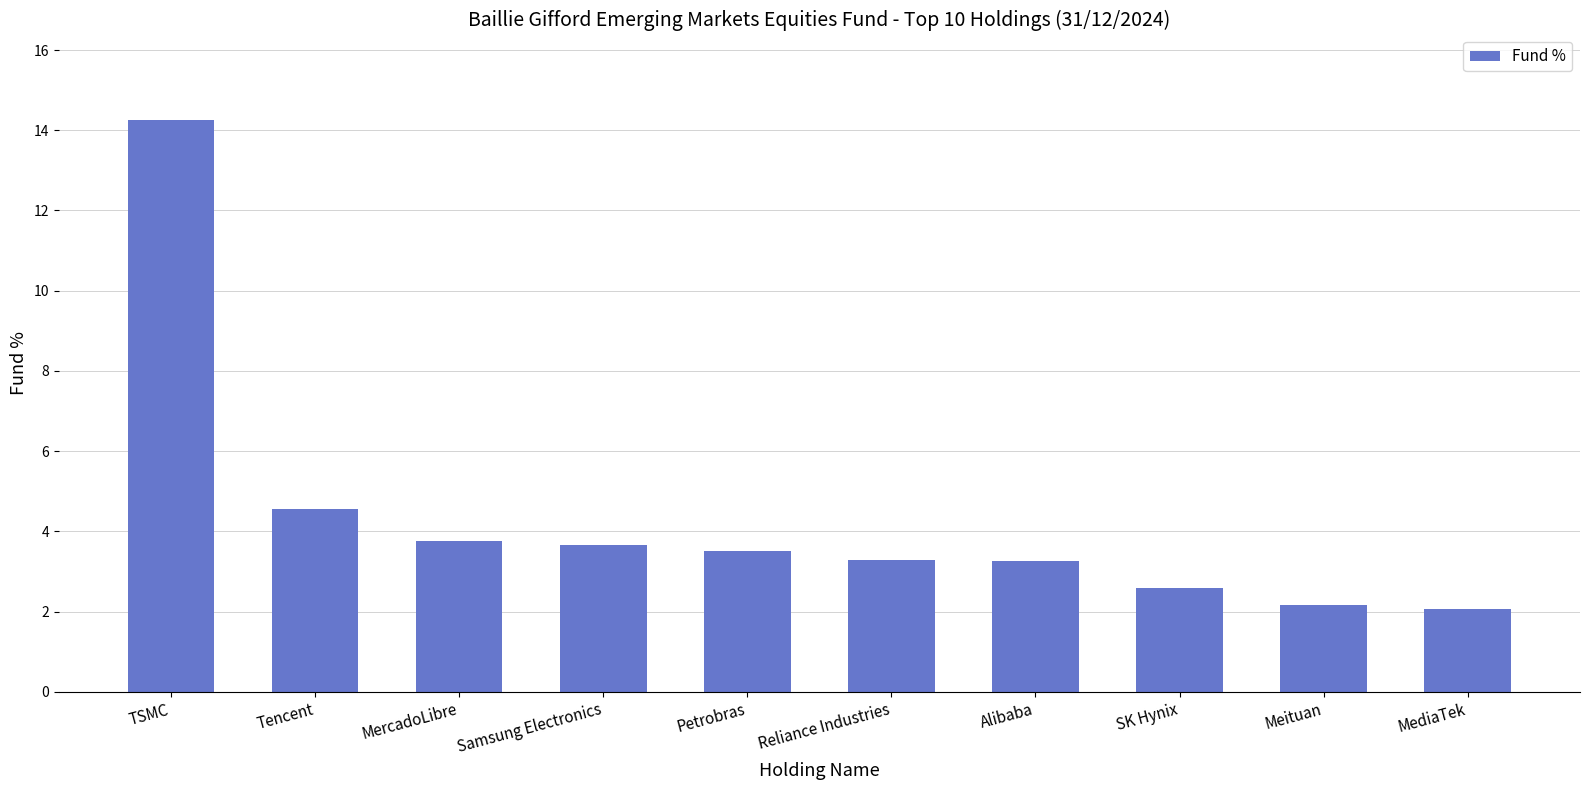

What is the label of the 10th bar from the right?

TSMC